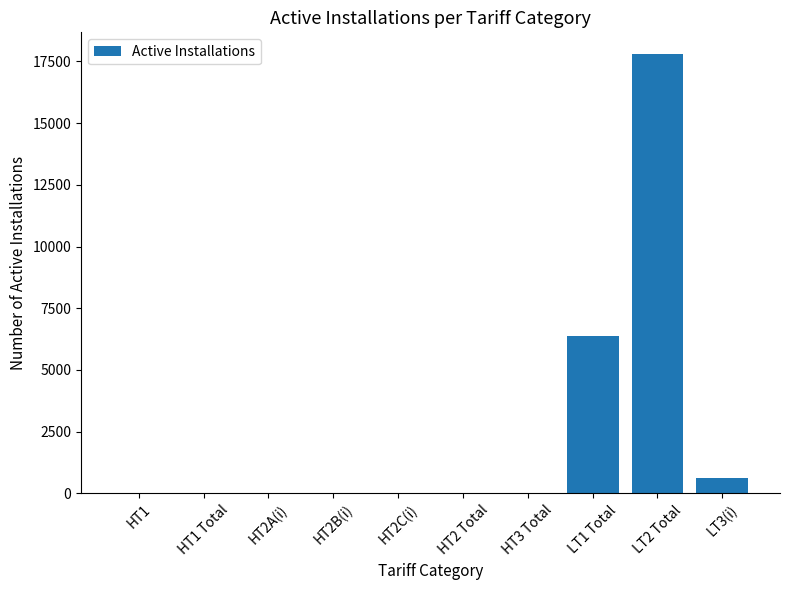

The value at LT2 Total is 6363. True or false?

False